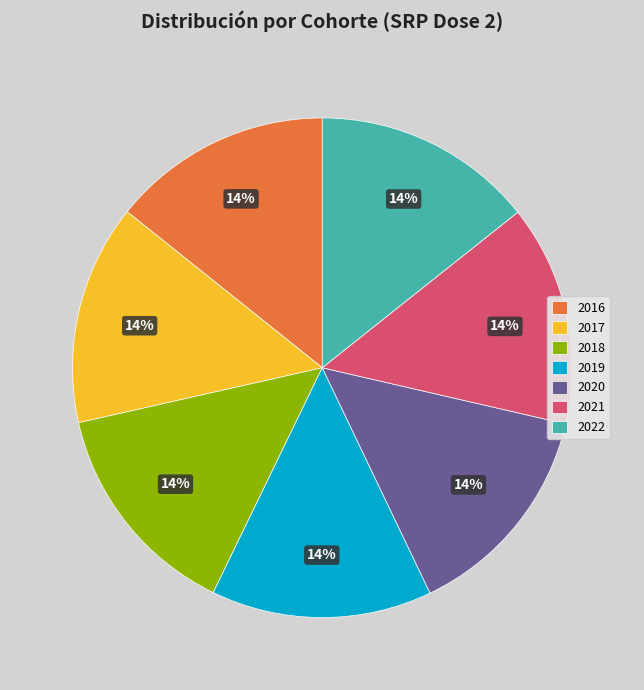

Approximately how many times larger is the value at 2021 compared to 2018?

1.0